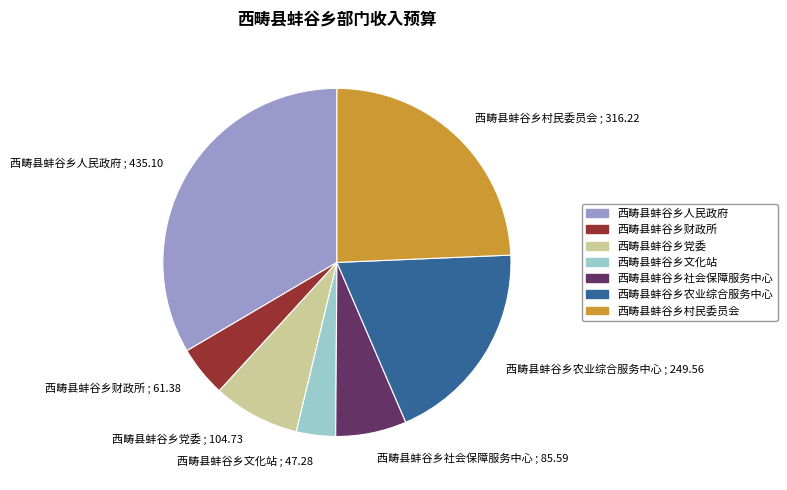

Rank the categories by value from highest to lowest.

西畴县蚌谷乡人民政府, 西畴县蚌谷乡村民委员会, 西畴县蚌谷乡农业综合服务中心, 西畴县蚌谷乡党委, 西畴县蚌谷乡社会保障服务中心, 西畴县蚌谷乡财政所, 西畴县蚌谷乡文化站